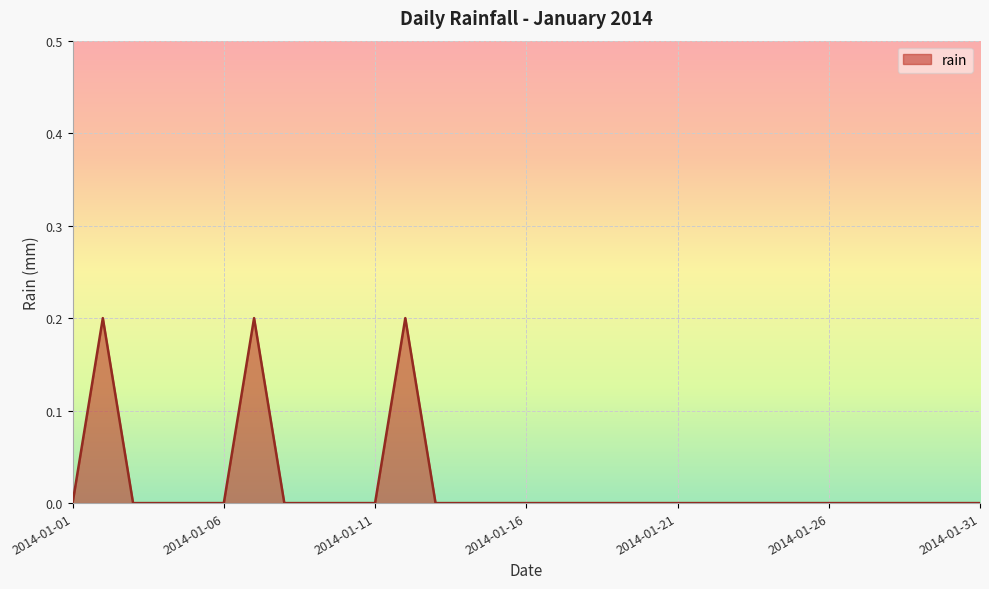

Reading left to right, list all the values displayed in this chart.

0.0	0.2	0.0	0.0	0.0	0.0	0.2	0.0	0.0	0.0	0.0	0.2	0.0	0.0	0.0	0.0	0.0	0.0	0.0	0.0	0.0	0.0	0.0	0.0	0.0	0.0	0.0	0.0	0.0	0.0	0.0